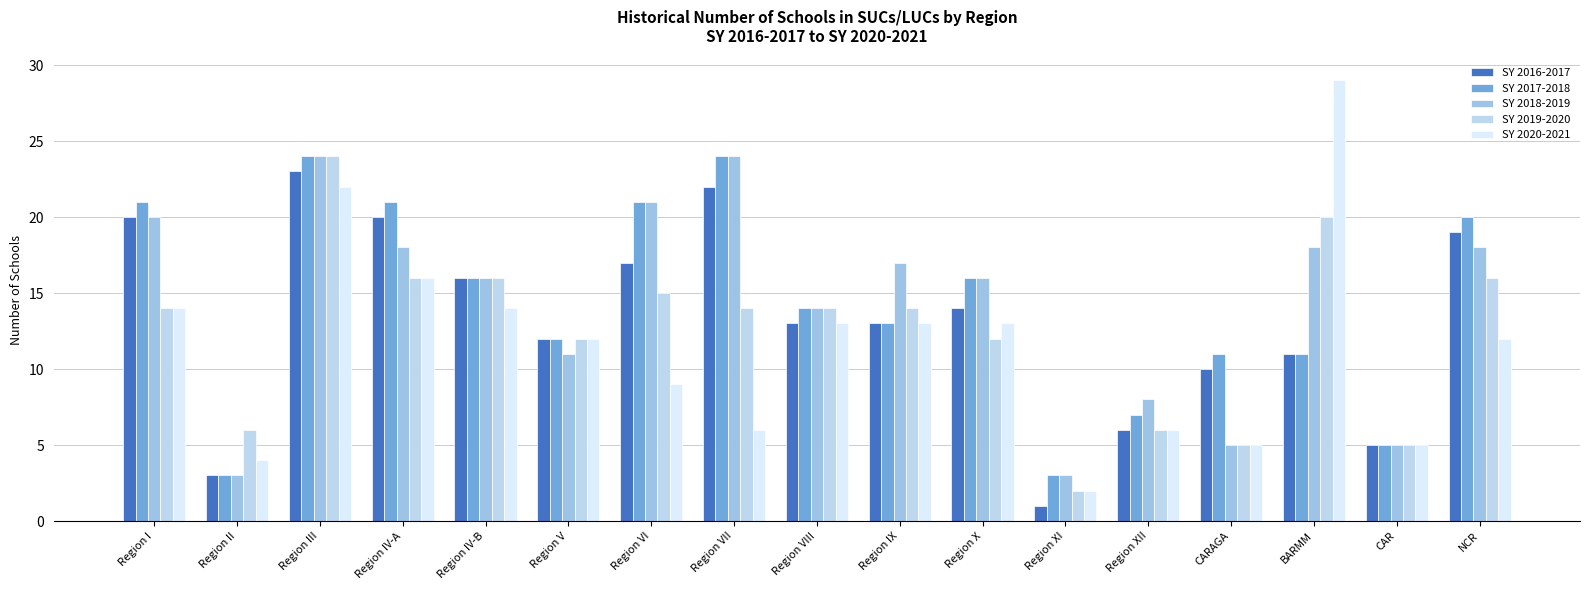

What is the value of the SY 2018-2019 bar at the 16th from the left?

5